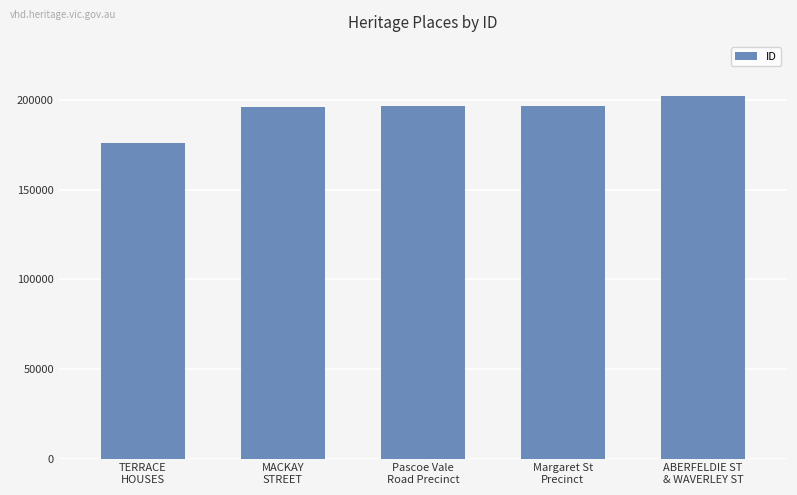

What is the greatest value displayed?

202170